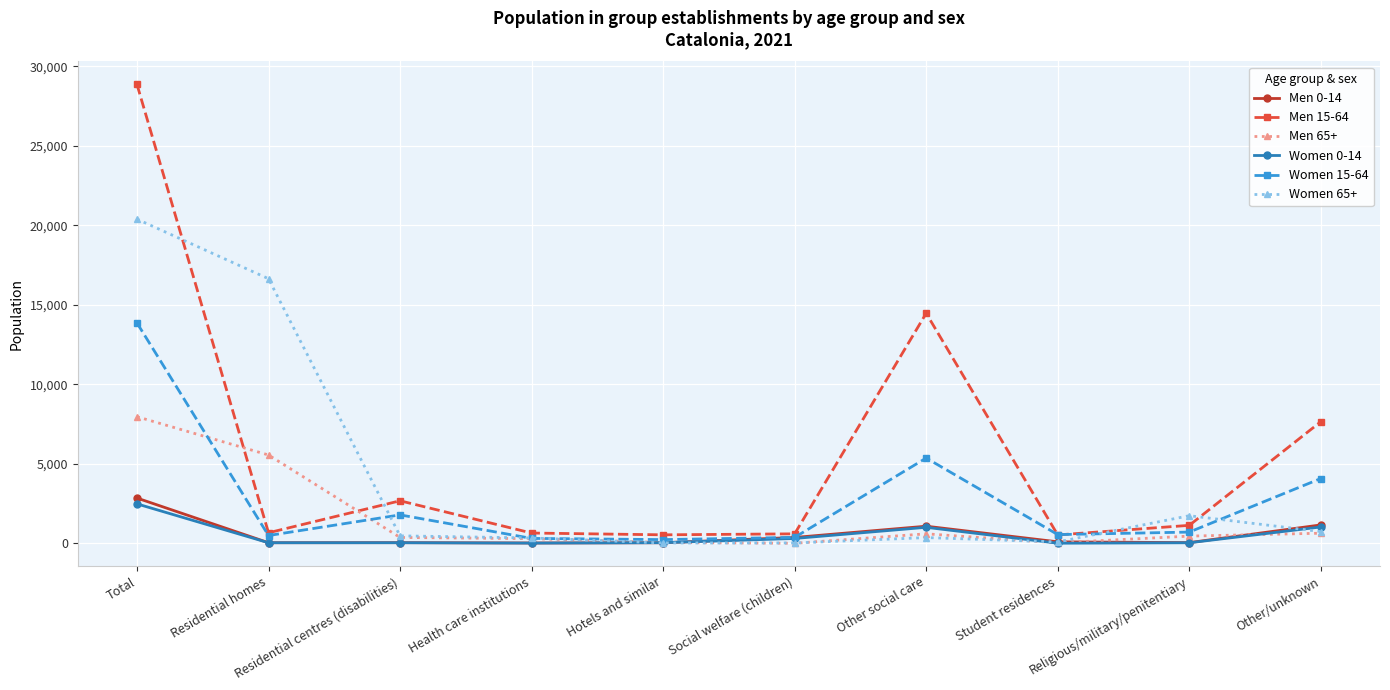

What is the greatest value displayed?

28857